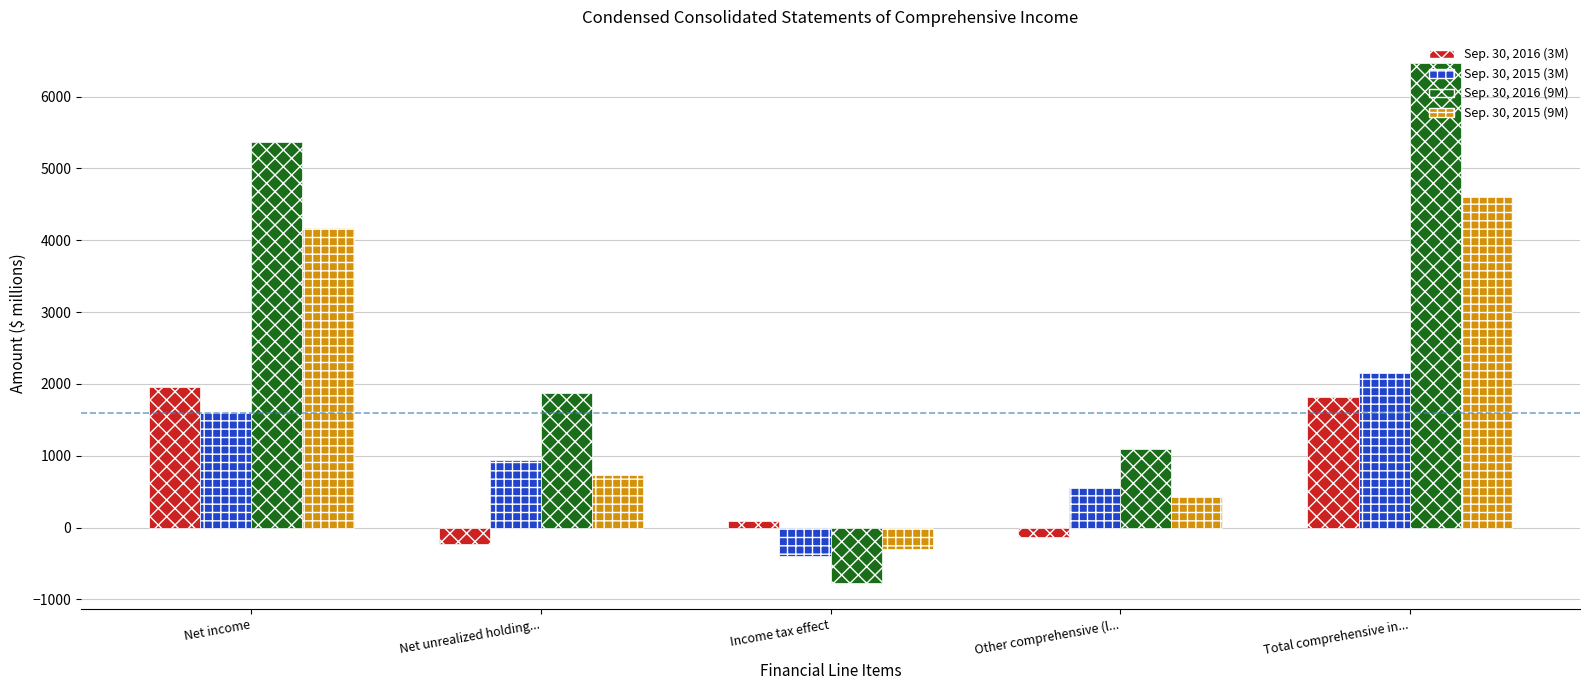

What is the sum of the Sep. 30, 2016 (3M) values at Net income and Other comprehensive (l...?

1823